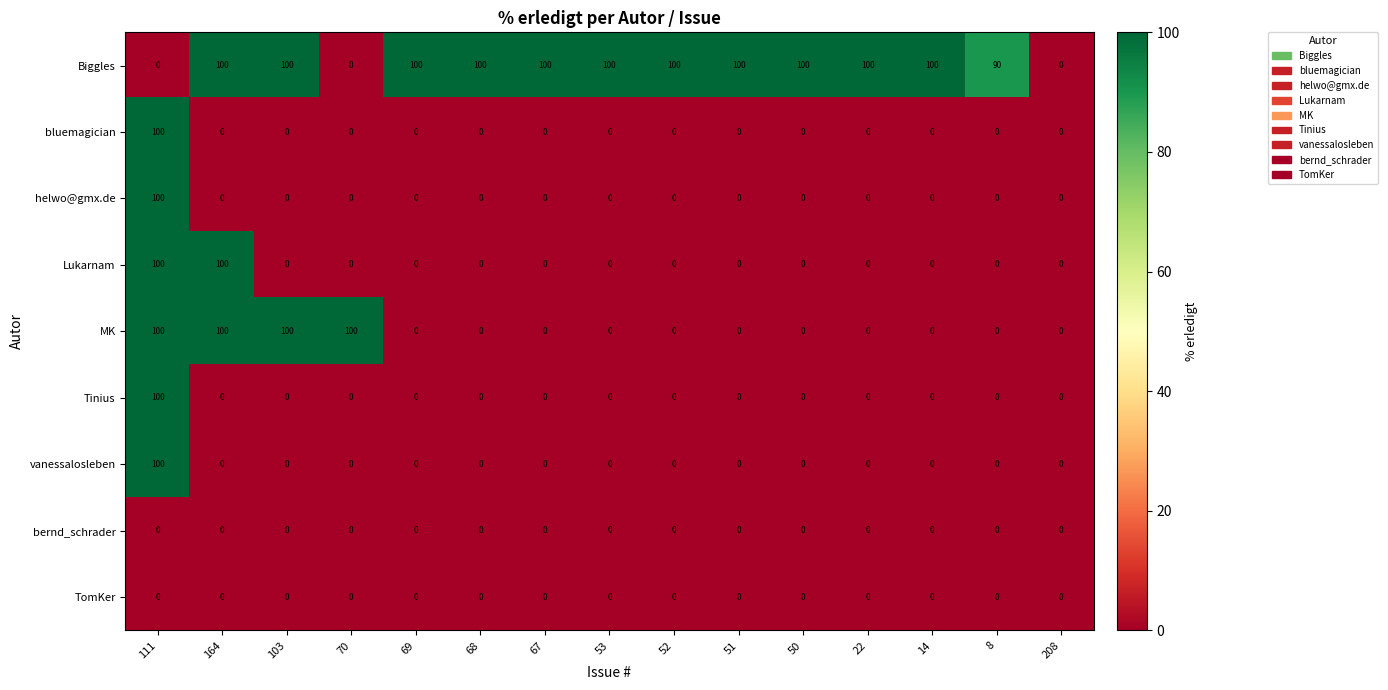

How many Biggles values are between 90 and 100?

12